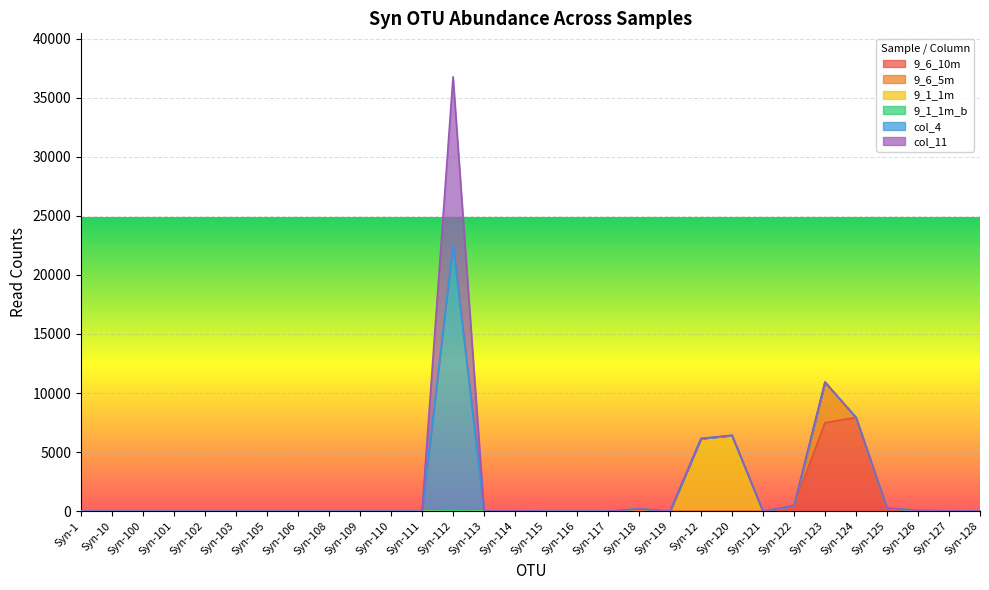

At how many categories does at least one series exceed 9147?

1